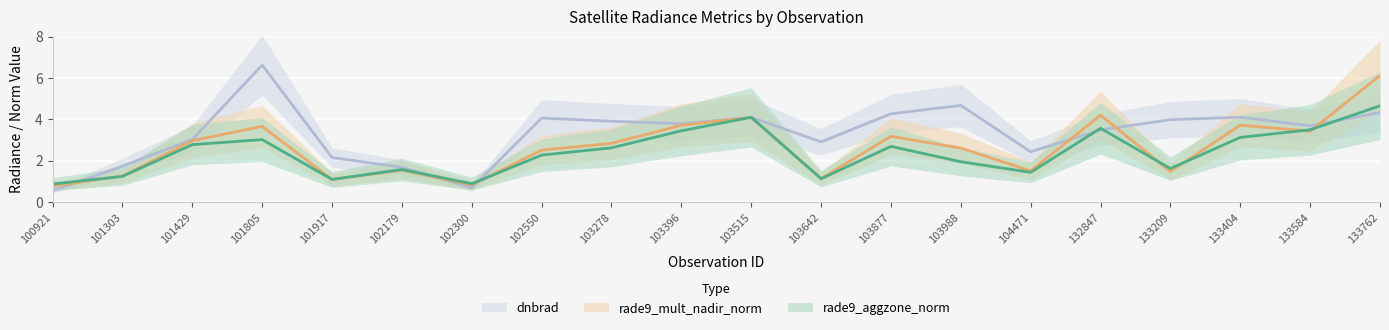

Reading left to right, list all the values displayed in this chart.

rade9_aggzone_norm: 100921=0.9	101303=1.2	101429=2.8	101805=3.0	101917=1.1	102179=1.6	102300=0.9	102550=2.3	103278=2.6	103396=3.5	103515=4.1	103642=1.1	103877=2.7	103988=2.0	104471=1.4	132847=3.6	133209=1.6	133404=3.1	133584=3.5	133762=4.7
rade9_mult_nadir_norm: 100921=0.8	101303=1.3	101429=3.0	101805=3.7	101917=1.1	102179=1.5	102300=0.8	102550=2.5	103278=2.8	103396=3.7	103515=4.1	103642=1.1	103877=3.2	103988=2.6	104471=1.5	132847=4.2	133209=1.5	133404=3.7	133584=3.4	133762=6.1
dnbrad: 100921=0.5	101303=1.7	101429=3.0	101805=6.6	101917=2.2	102179=1.7	102300=0.7	102550=4.1	103278=3.9	103396=3.8	103515=4.1	103642=2.9	103877=4.3	103988=4.7	104471=2.4	132847=3.5	133209=4.0	133404=4.1	133584=3.7	133762=4.3